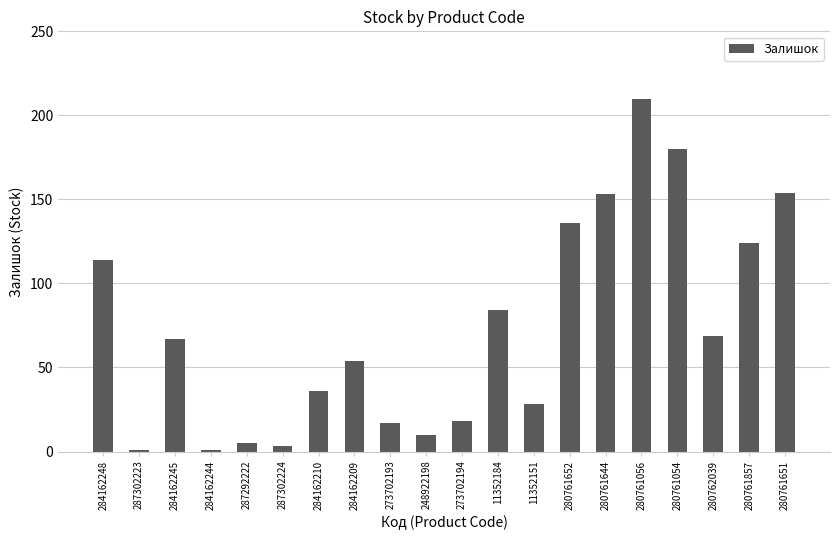

What is the difference between the maximum and minimum values?

209